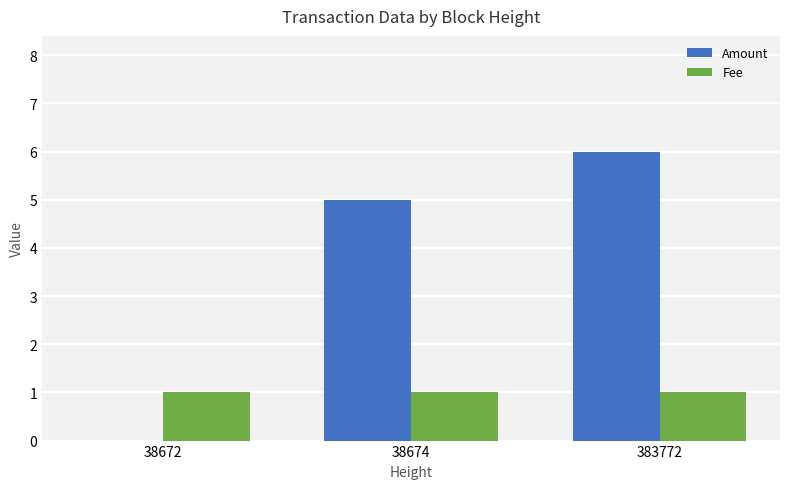

At which category is the sum across all series the highest?

383772